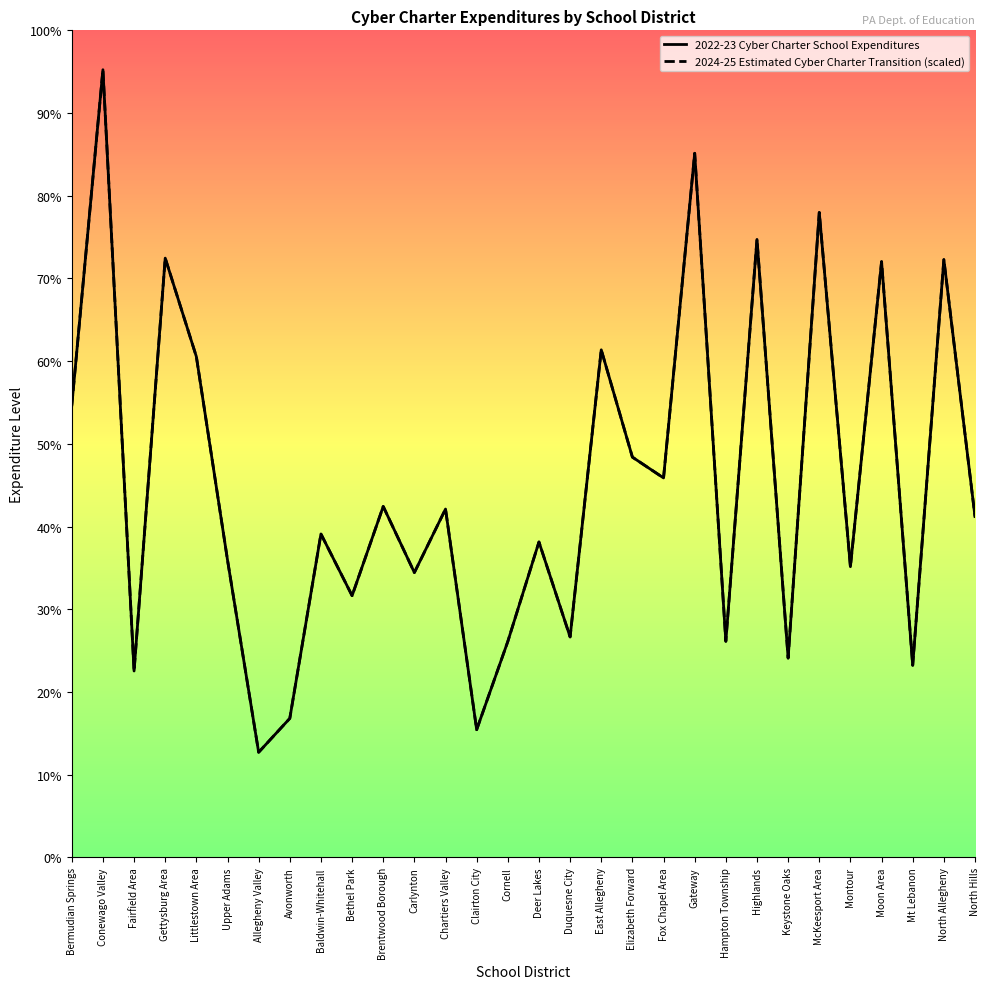

Does the chart have visible grid lines?

No